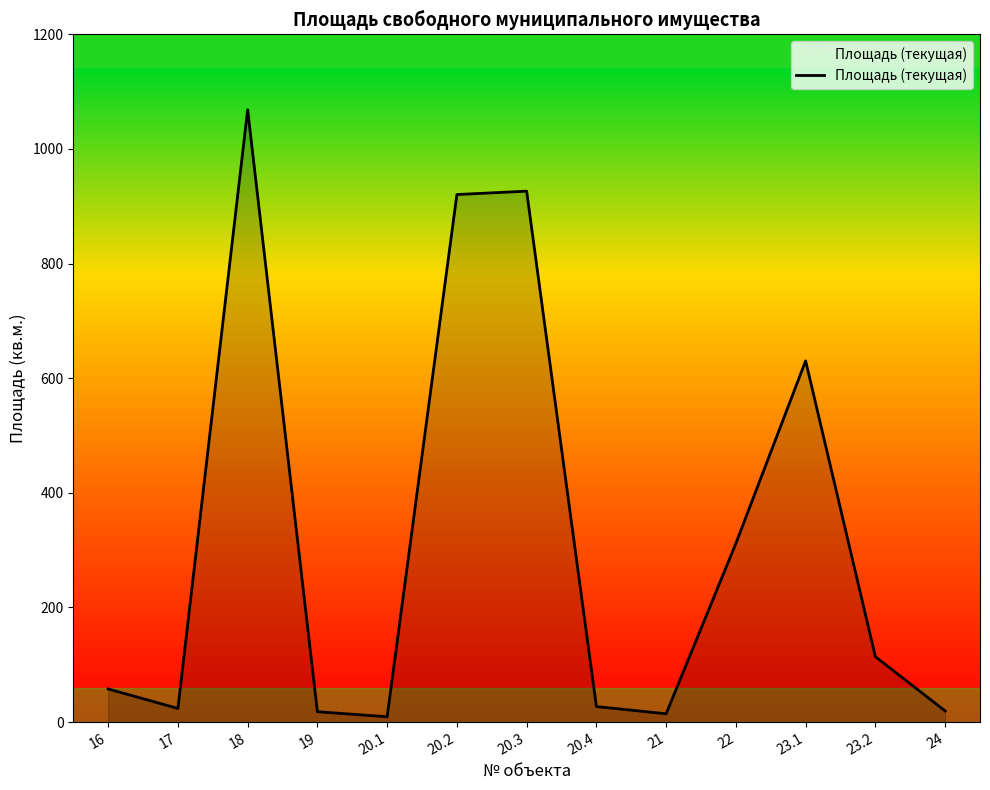

What is the change in value from 20.3 to 23.1?

-296.1